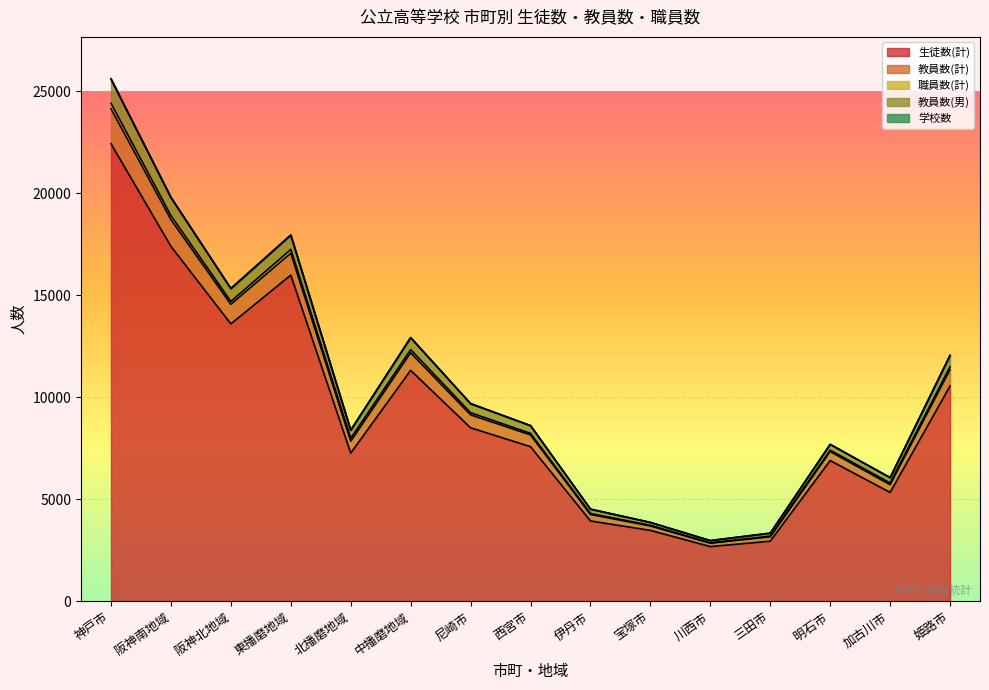

What is the value of the 生徒数(計) point at the 11th from the left?

2679